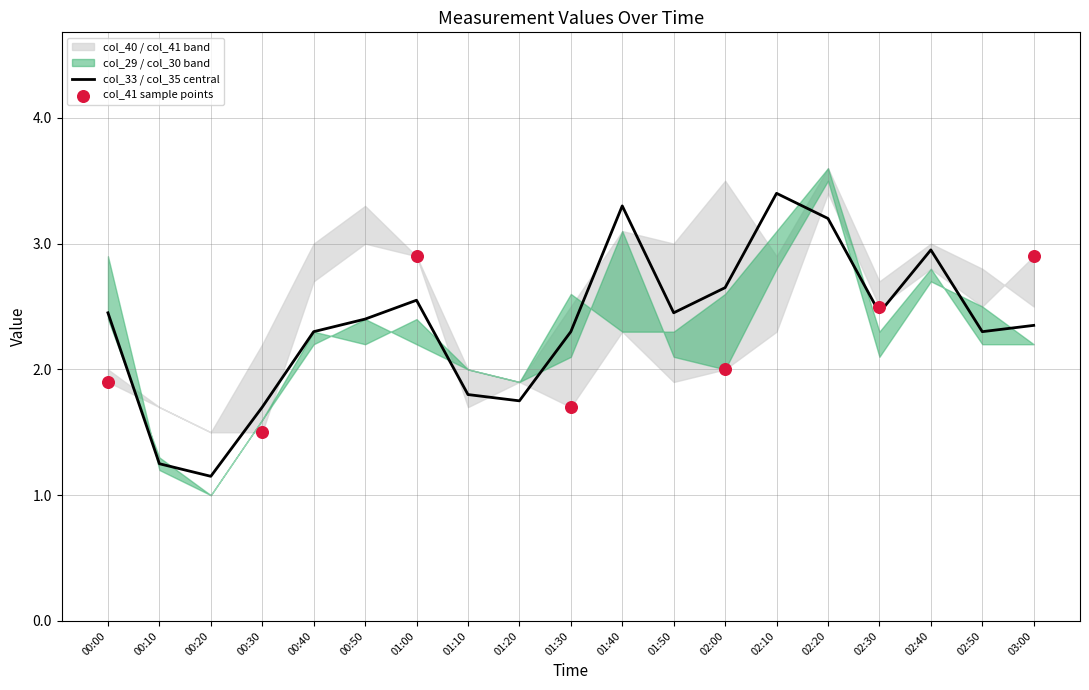

At how many categories does at least one series exceed 1?

19